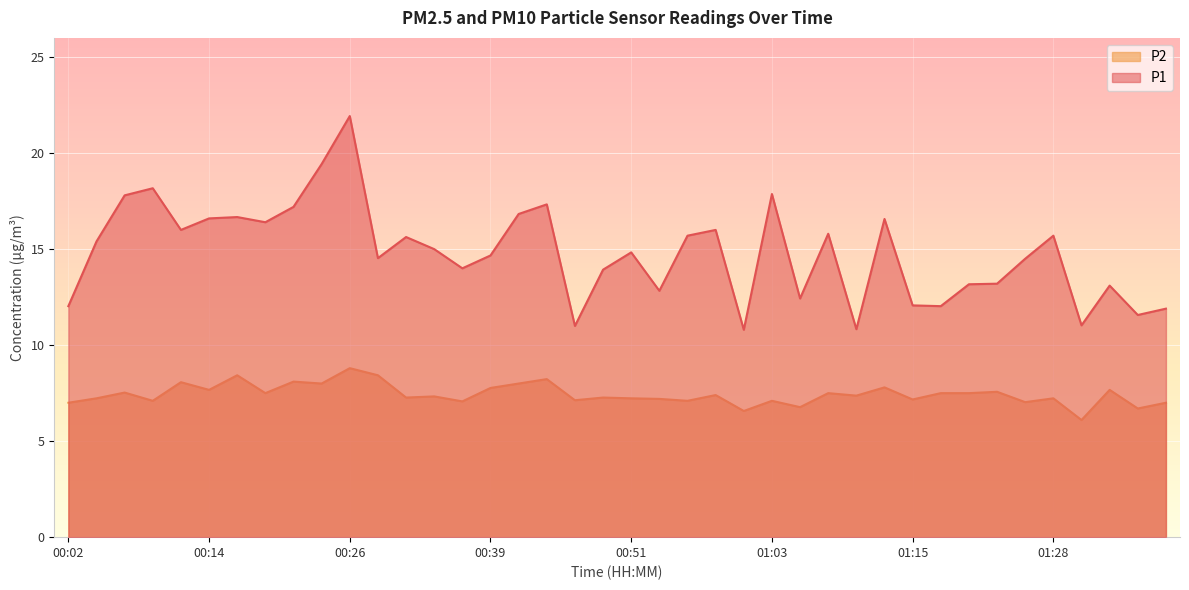

Which label corresponds to the largest value in the chart?

00:26